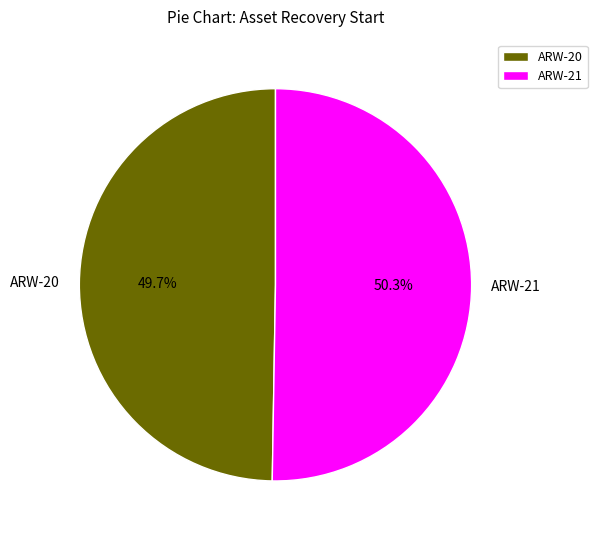

Which category has the smallest portion of the pie?

ARW-20